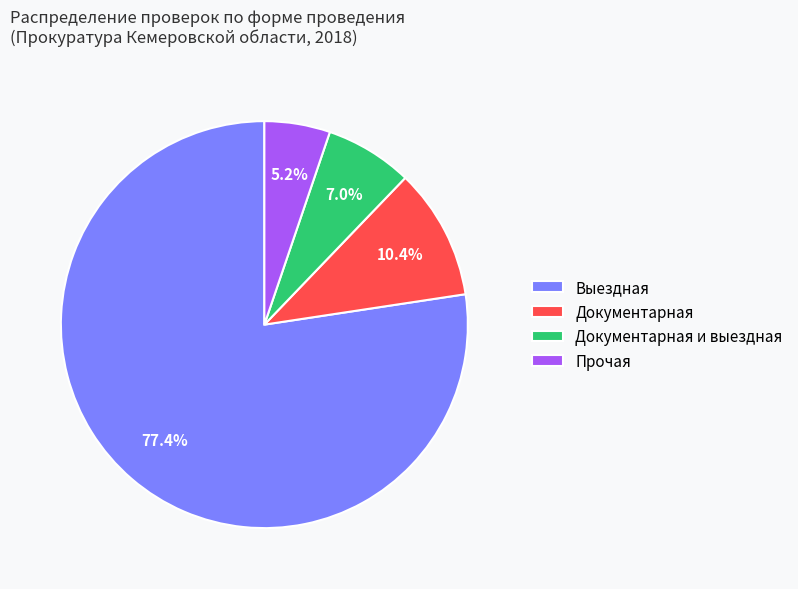

Combined, do Документарная and Выездная account for over 50%?

Yes